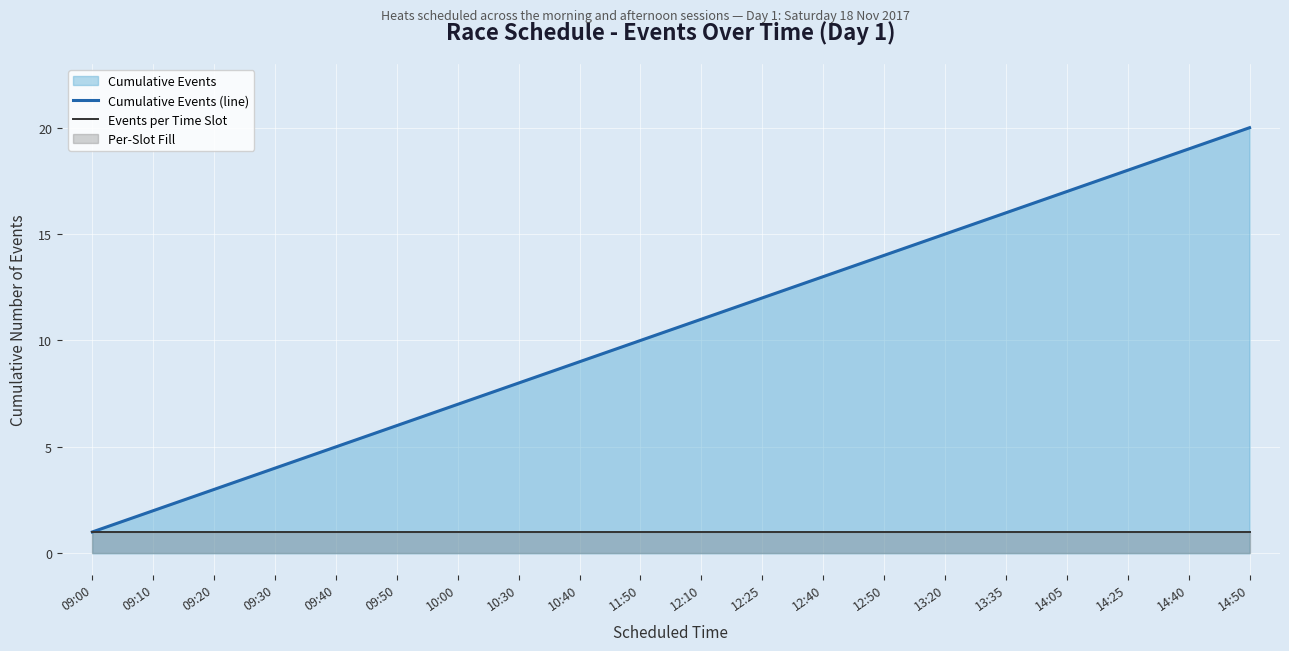

Rank the series at 13:20 from lowest to highest value.

Events per Time Slot, Cumulative Events (line)